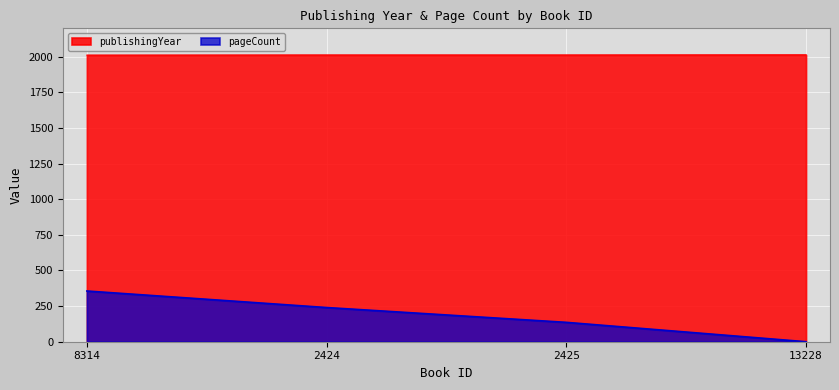

Count the number of categories in the chart.

4